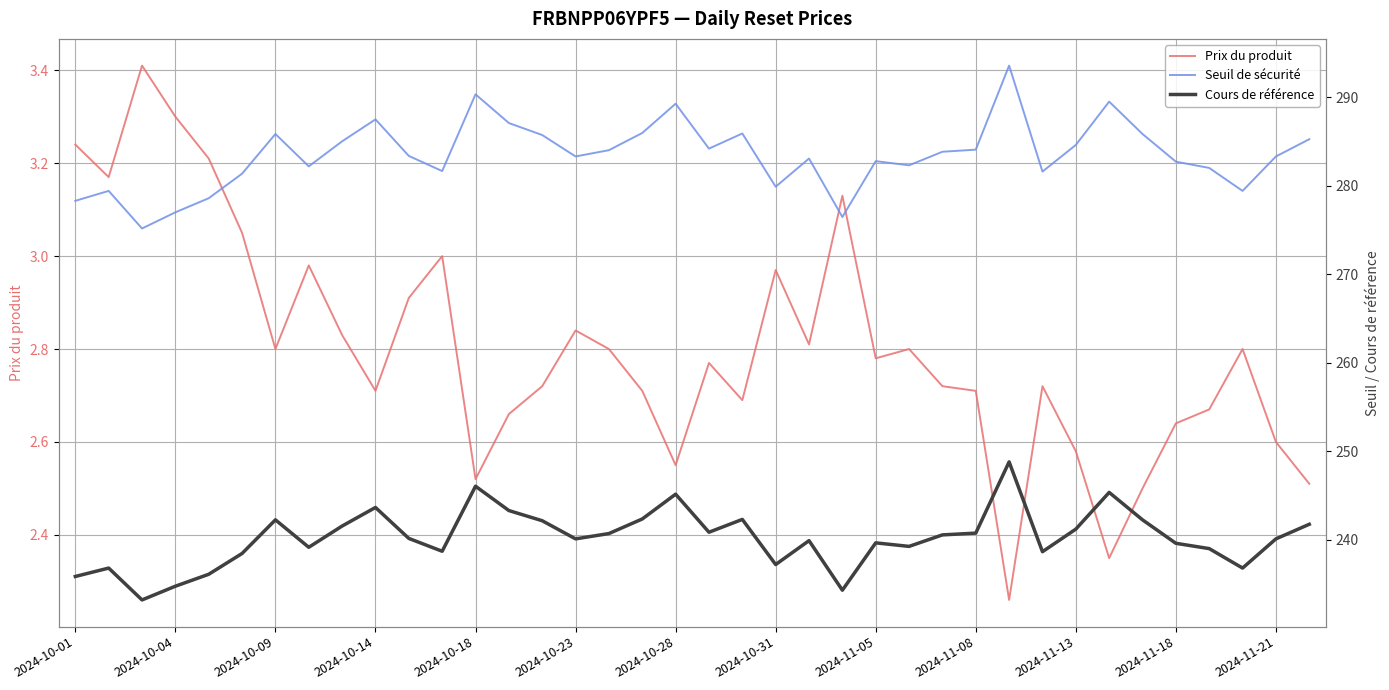

Does the chart display data point markers on the line(s)?

No